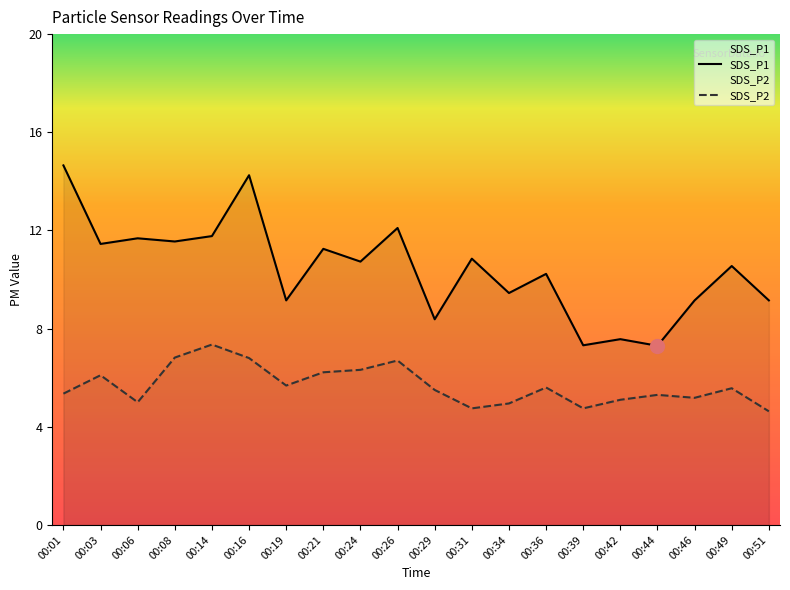

At how many categories does at least one series exceed 13?

2